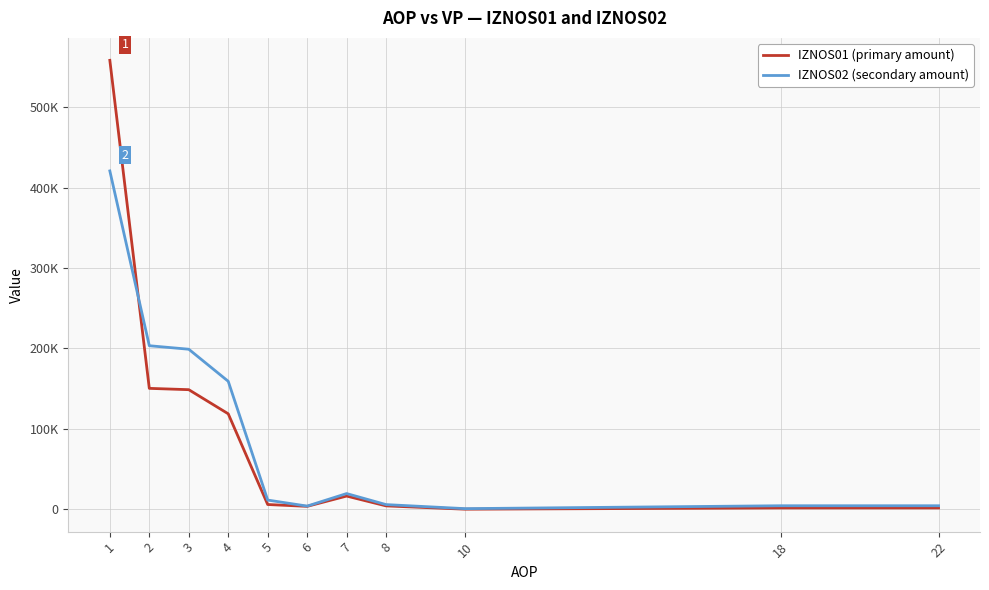

What is the average value of the IZNOS02 (secondary amount) series?

93848.8